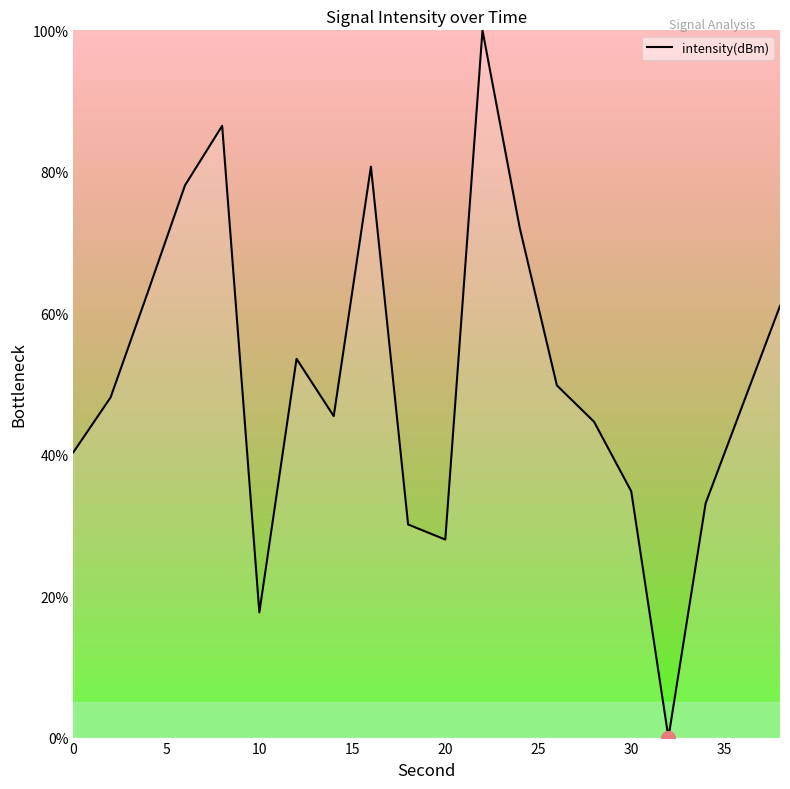

Does the chart display data point markers on the line(s)?

No